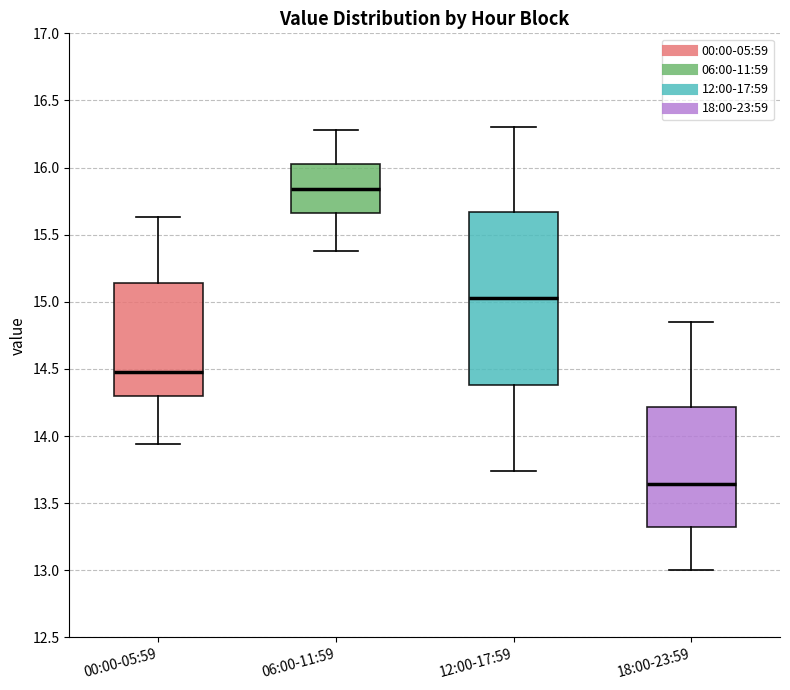

Which box is the tallest, from its lower edge to its upper edge?

12:00-17:59